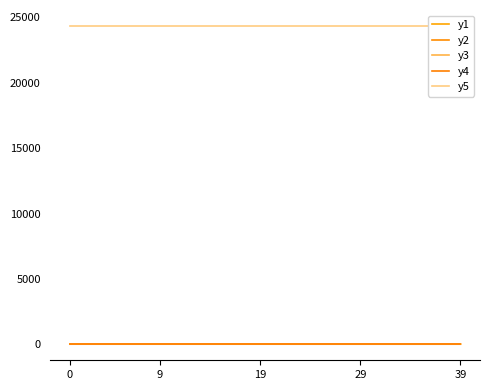

Is it true that y5 equals 24328.0 at 32?

True